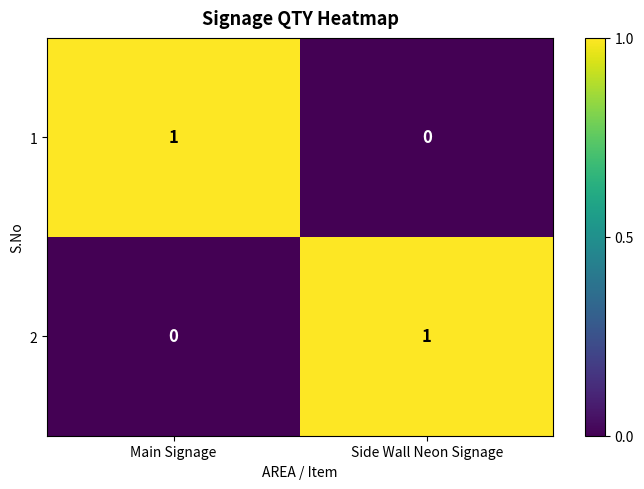

How many series are shown in this chart?

2